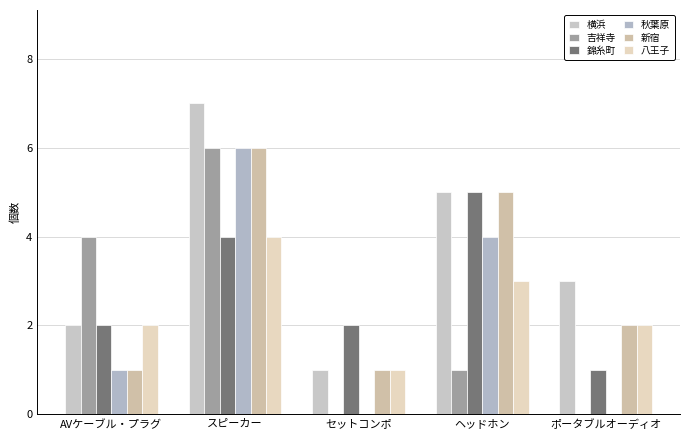

What are all the series names shown in the legend?

横浜, 吉祥寺, 錦糸町, 秋葉原, 新宿, 八王子